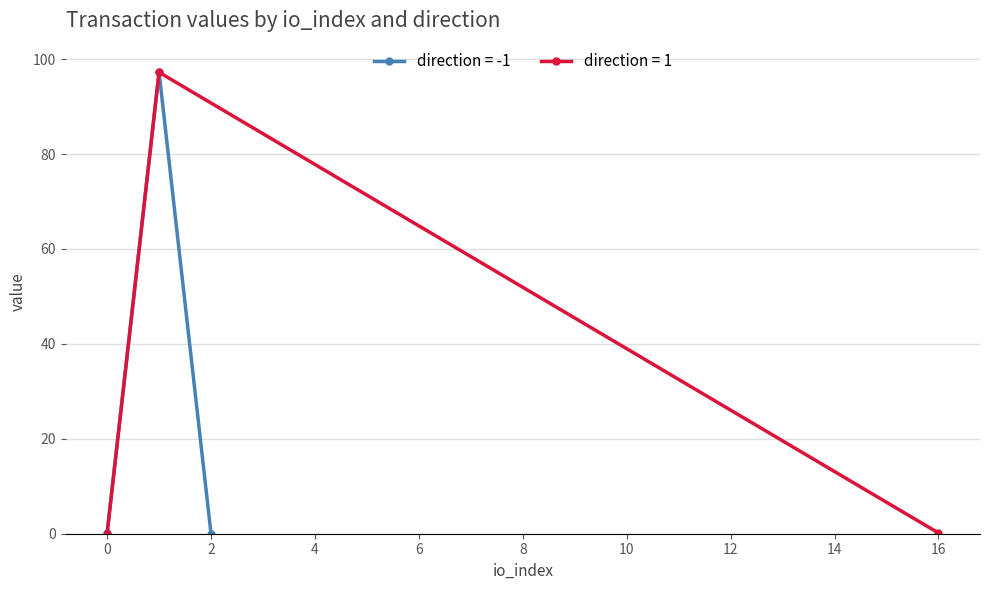

What is the highest value of the direction = -1 series?

97.2